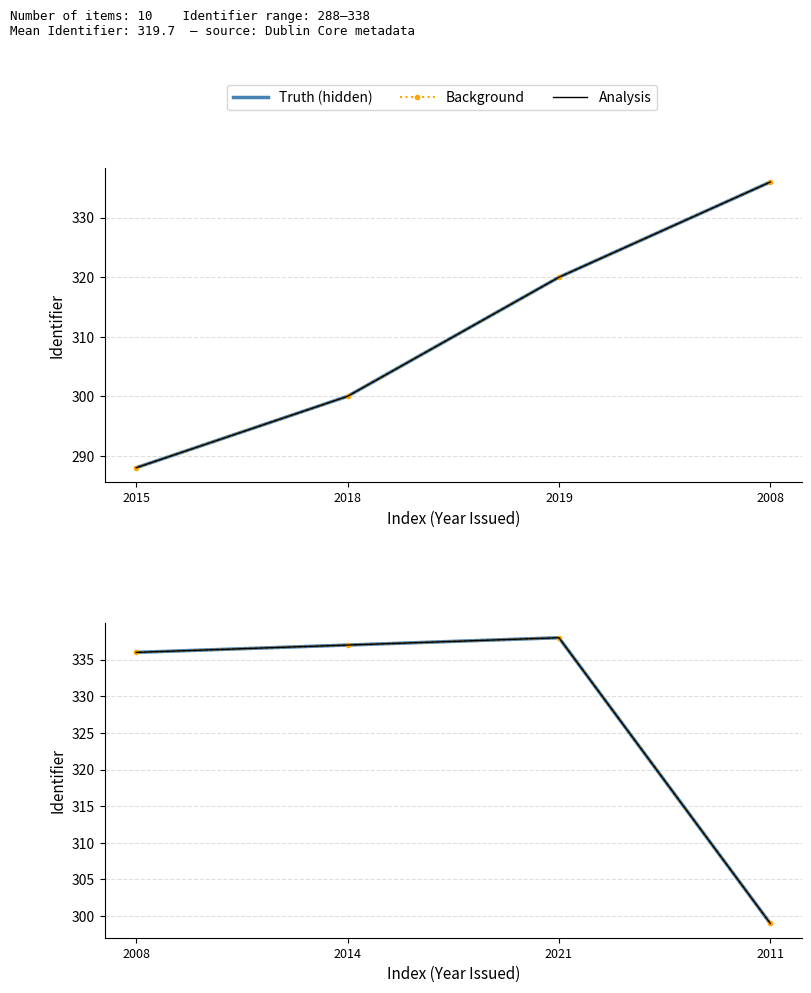

Count the number of data series in this chart.

3